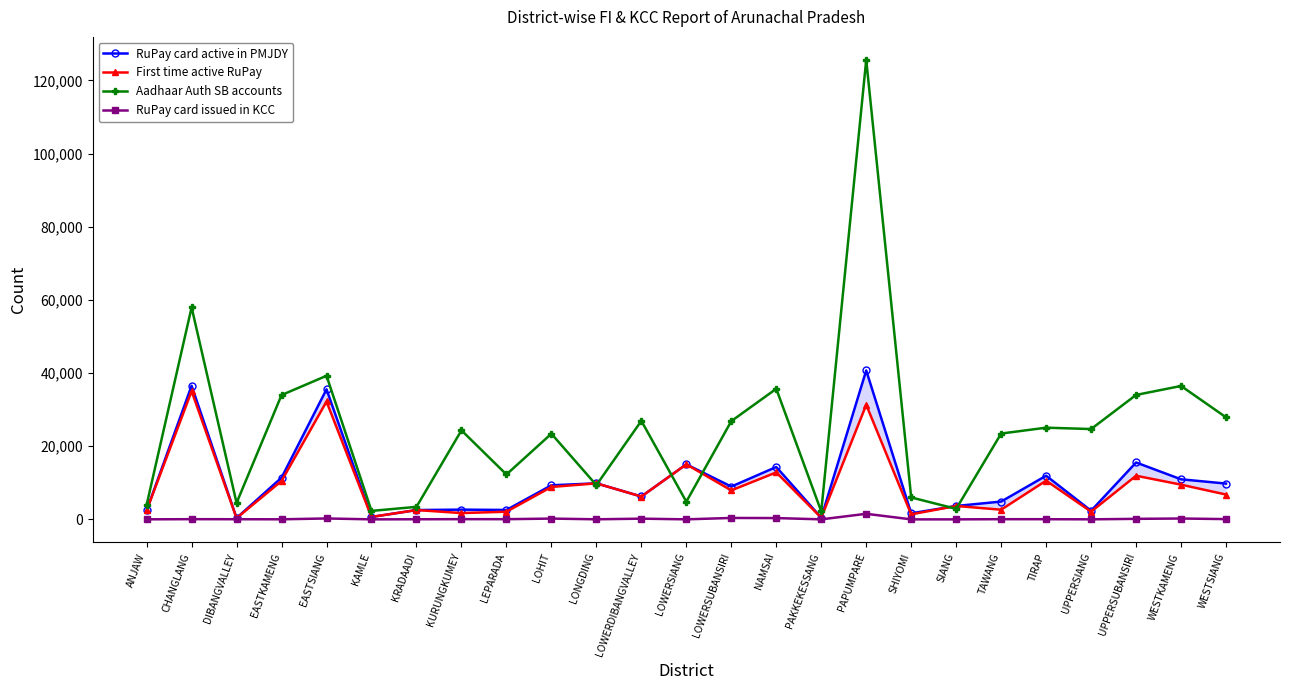

What is the label of the 21st point from the left?

TIRAP